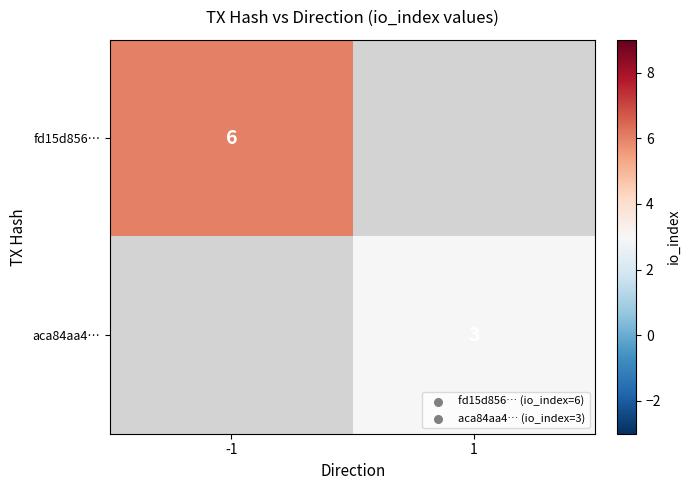

Between 1 and -1, which is larger?

-1